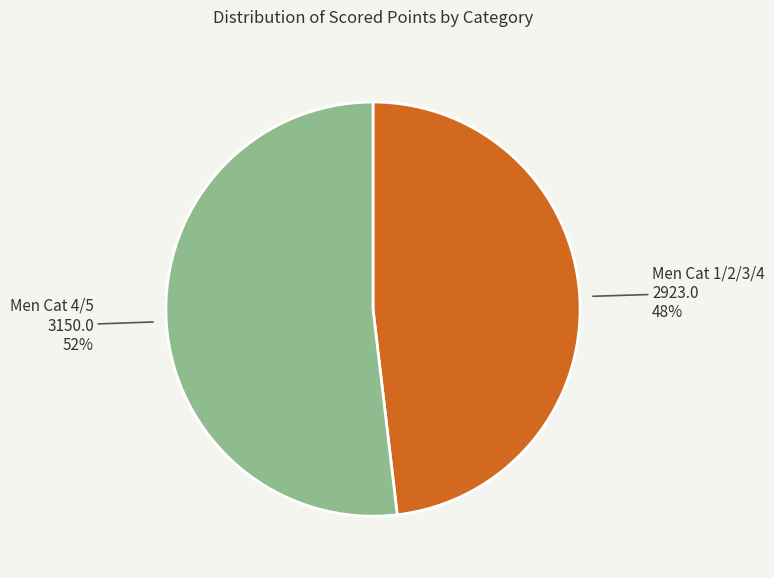

Does any single category account for the majority?

Yes